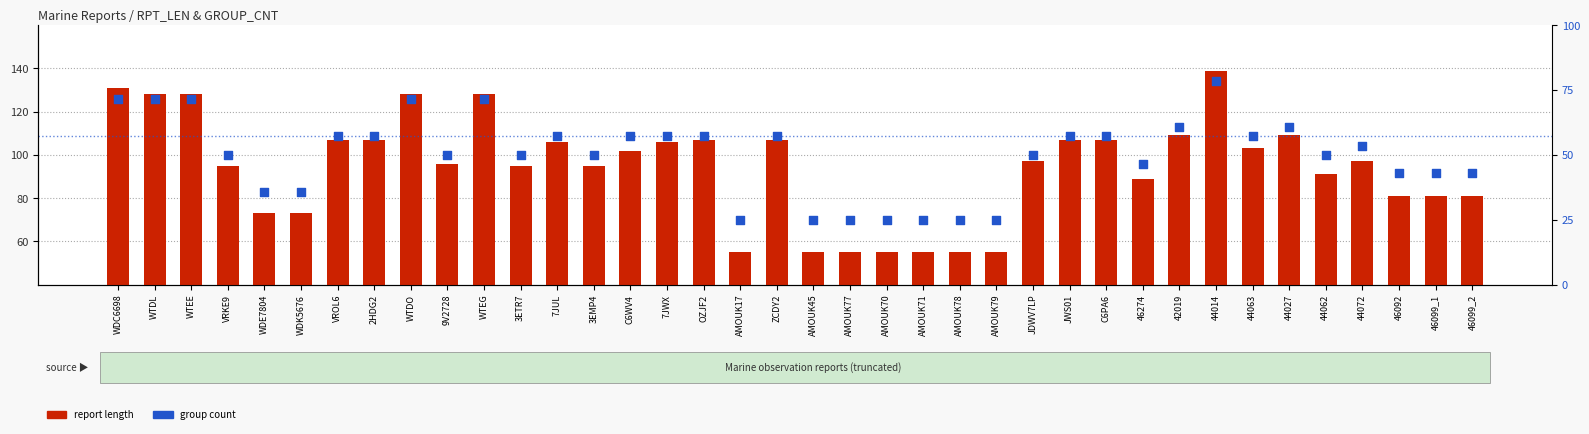

At how many categories does at least one series exceed 49?

38